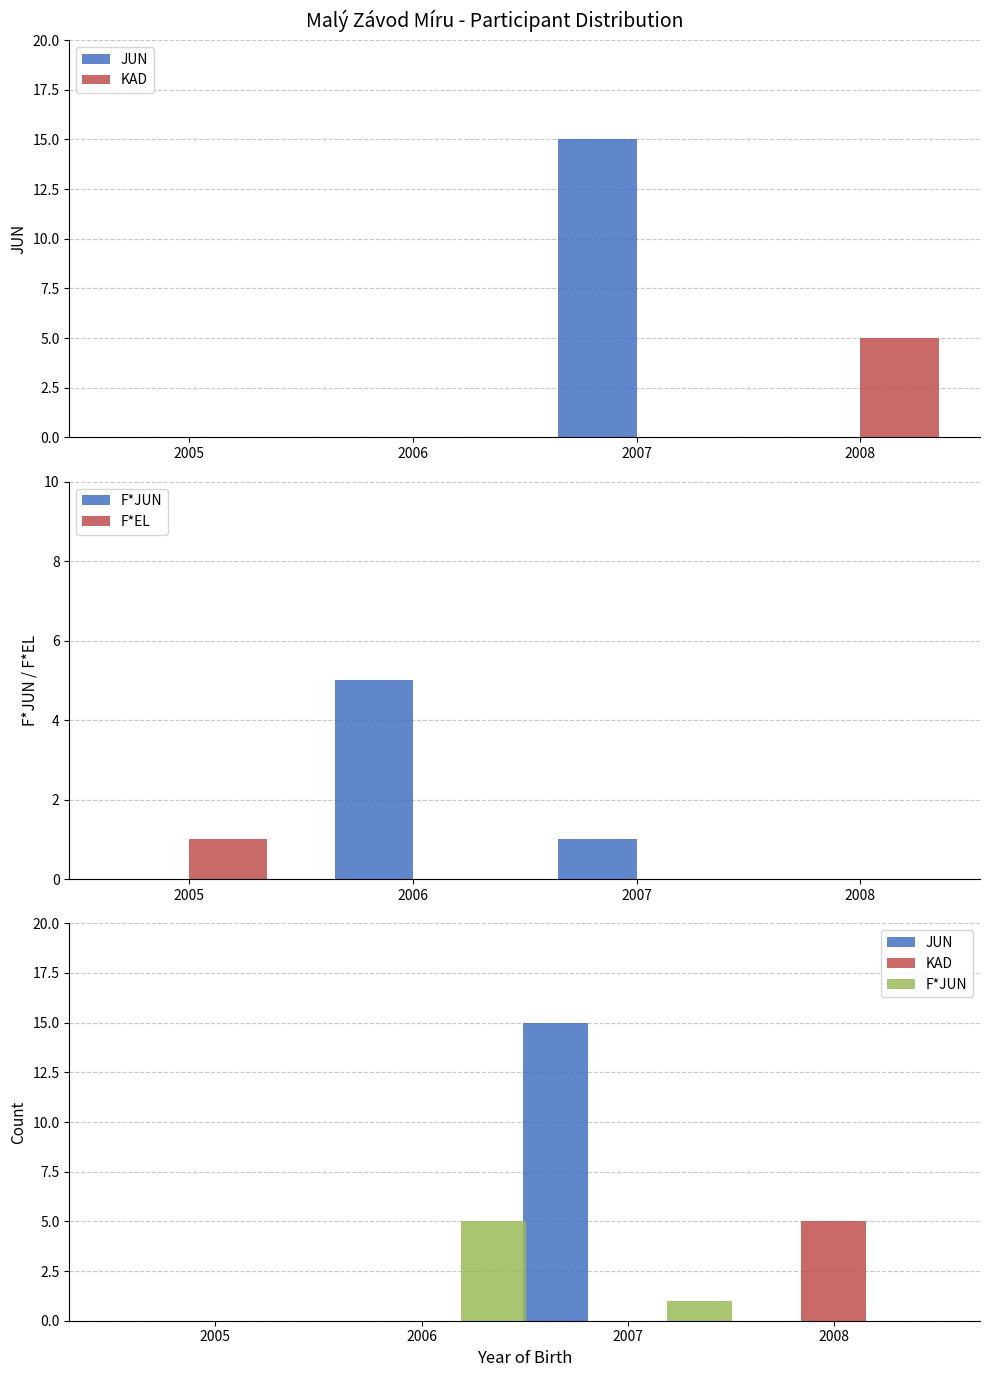

How many bars are there in each group?

4